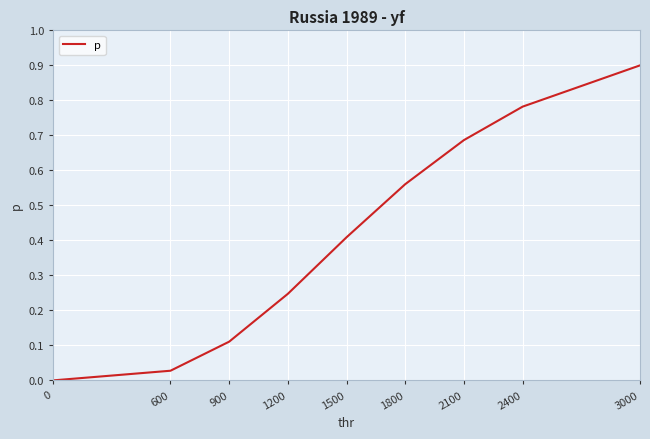

What is the difference between the values at 3000 and 0?

0.9